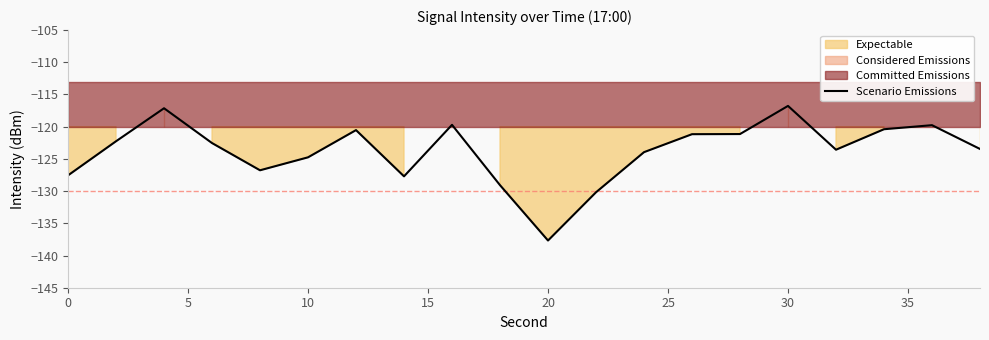

True or false: Scenario Emissions has a value of -116.8 at 30.

True